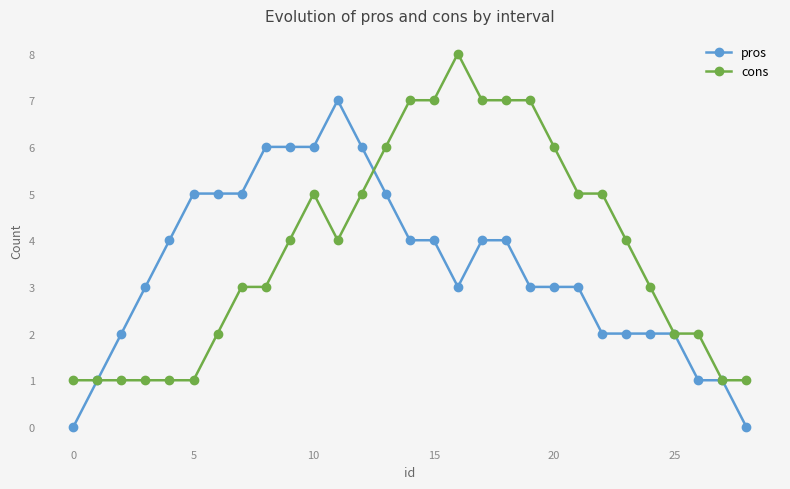

Reading left to right, transcribe all the data shown in this chart.

pros: 0	1	2	3	4	5	5	5	6	6	6	7	6	5	4	4	3	4	4	3	3	3	2	2	2	2	1	1	0
cons: 1	1	1	1	1	1	2	3	3	4	5	4	5	6	7	7	8	7	7	7	6	5	5	4	3	2	2	1	1